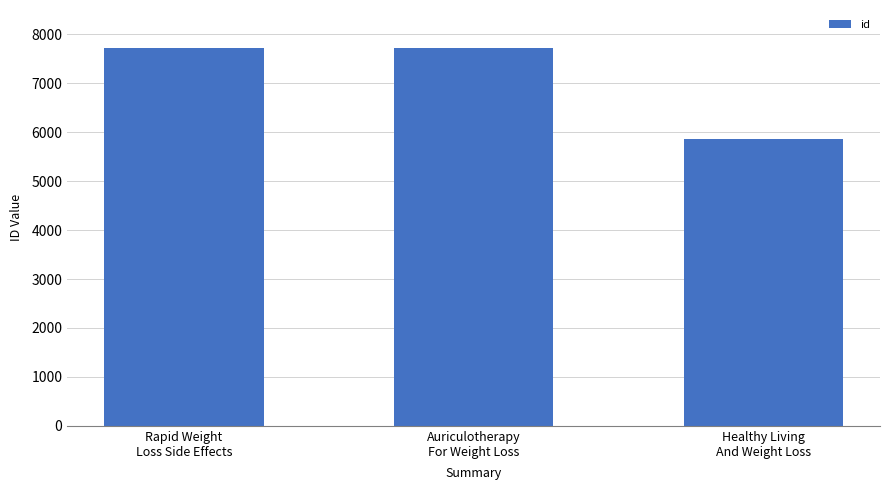

What is the smallest value displayed?

5868